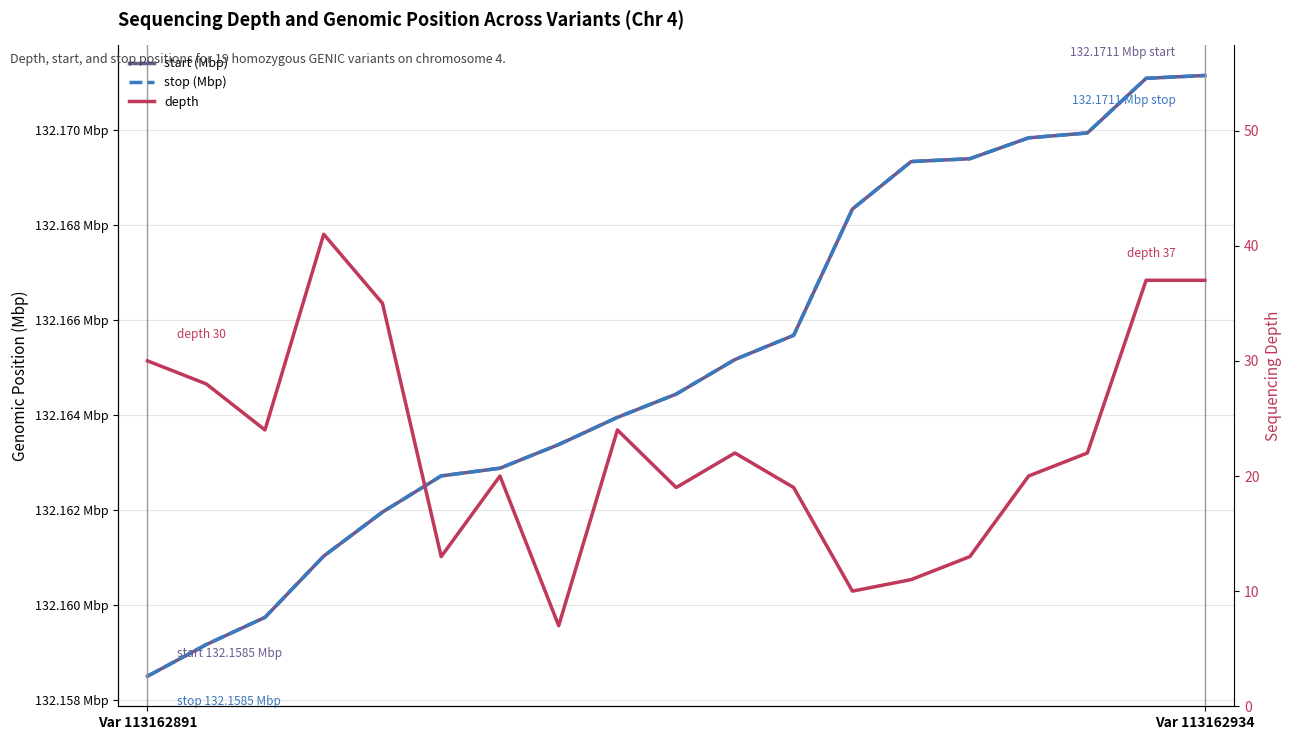

What position from the left is 12?

13